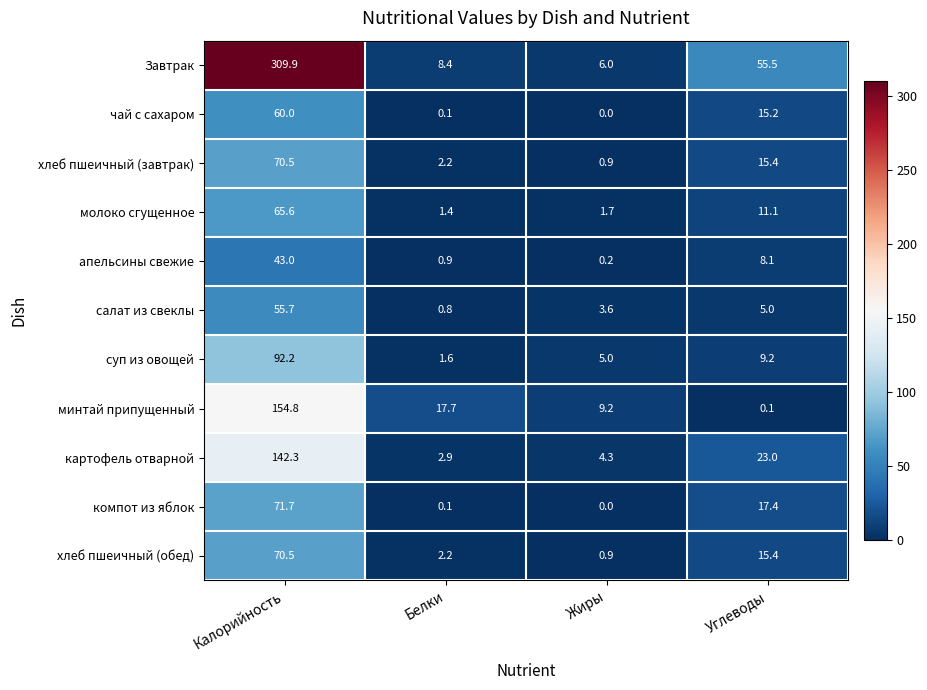

What is the sum of the минтай припущенный values at Углеводы and Белки?

17.8